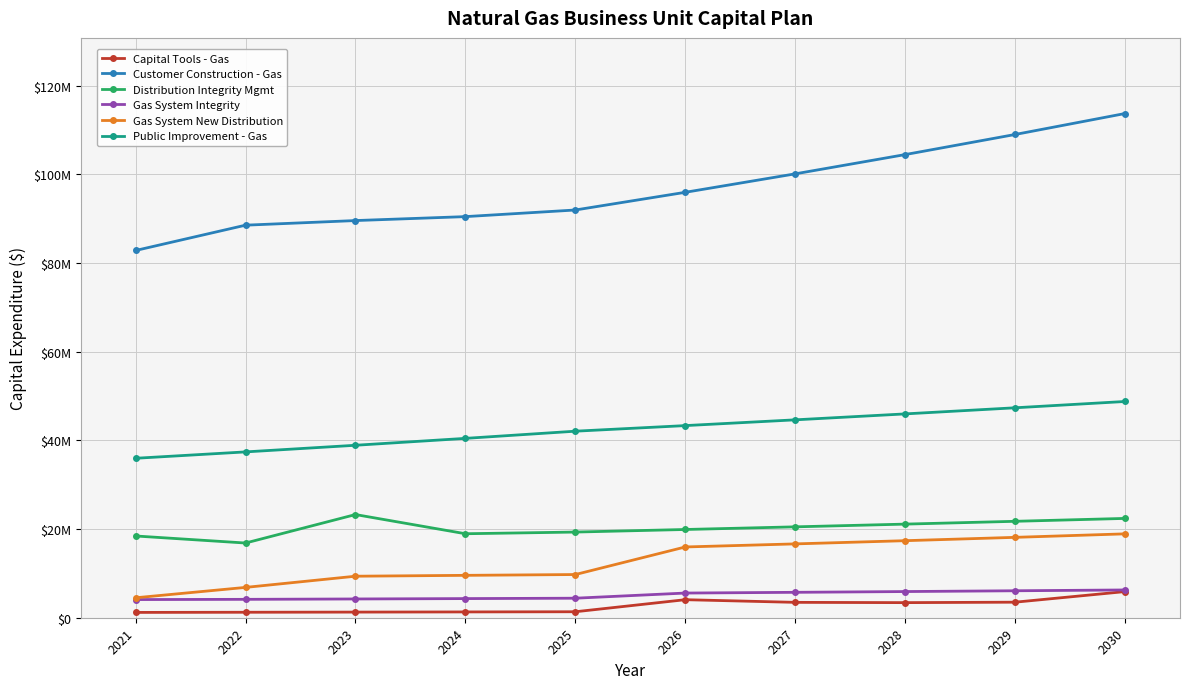

Rank the series at 2028 from highest to lowest value.

Customer Construction - Gas, Public Improvement - Gas, Distribution Integrity Mgmt, Gas System New Distribution, Gas System Integrity, Capital Tools - Gas